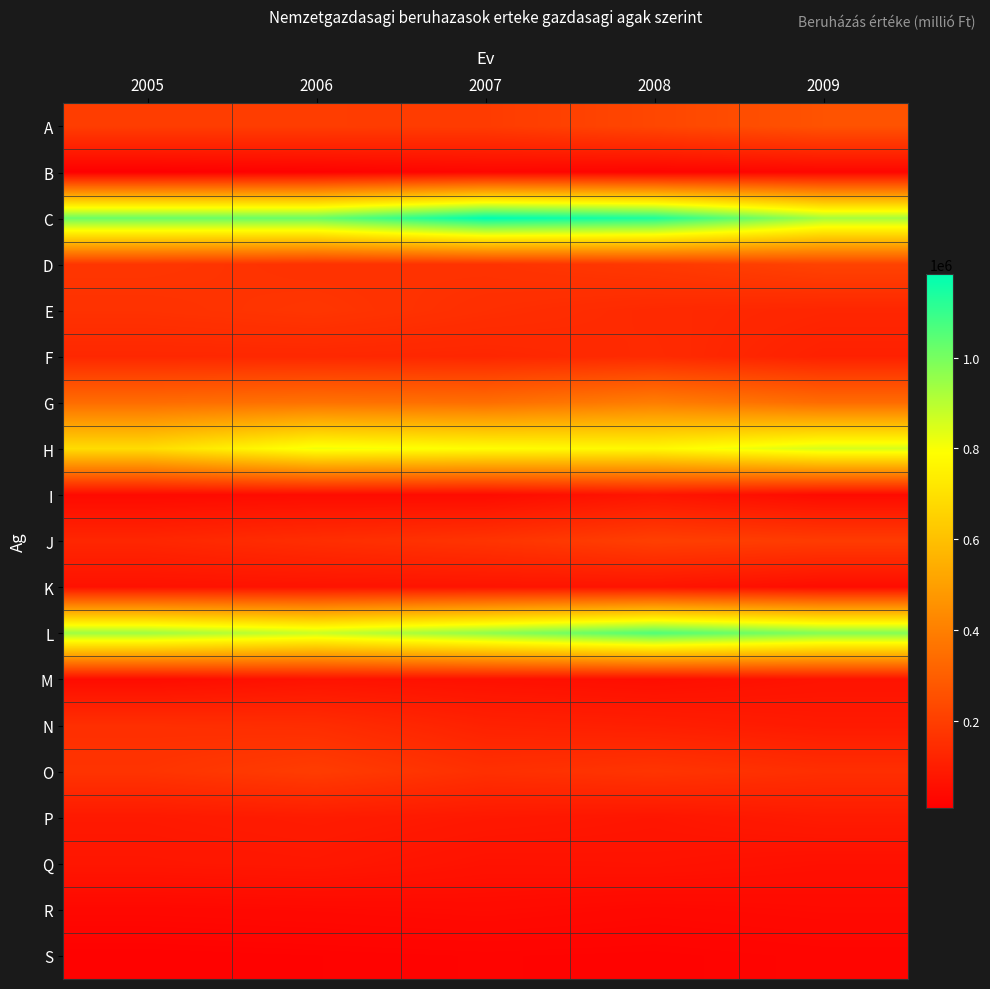

What is the total value across all series at 2006?

4652463.7